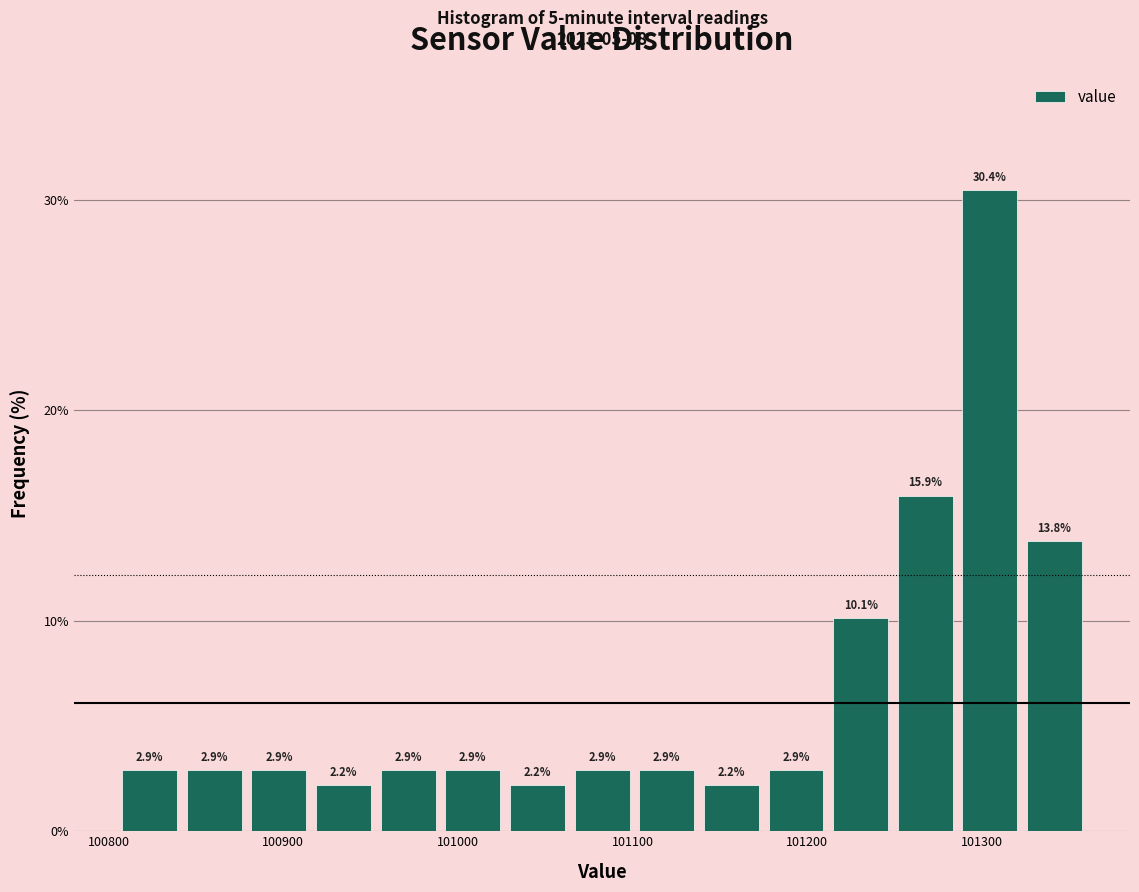

Read against the x-axis, roughly where is the centre of the tallest bar?

101300